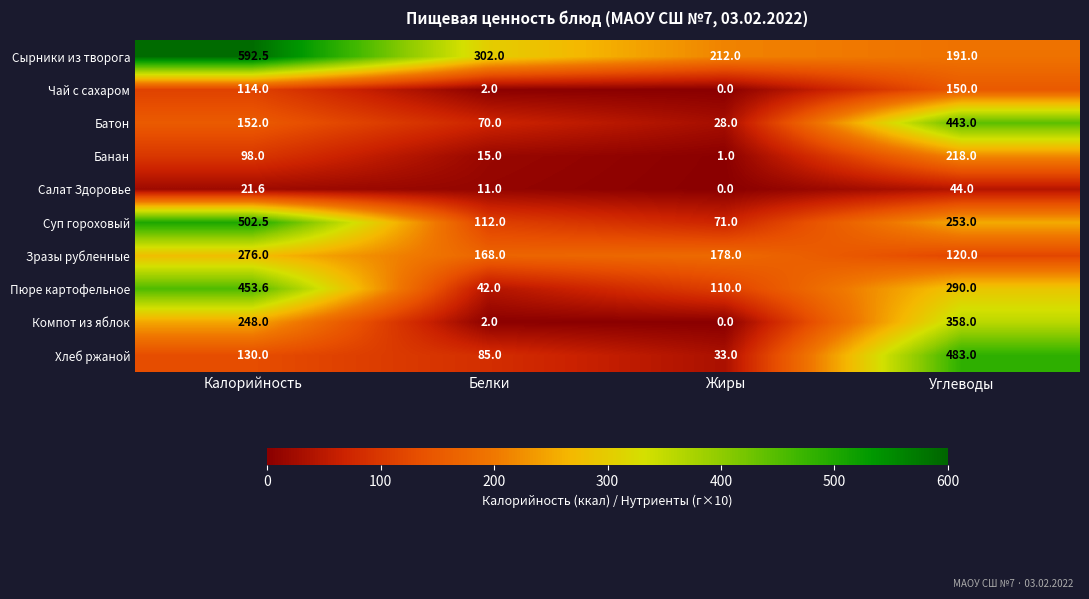

Count the number of data series in this chart.

10